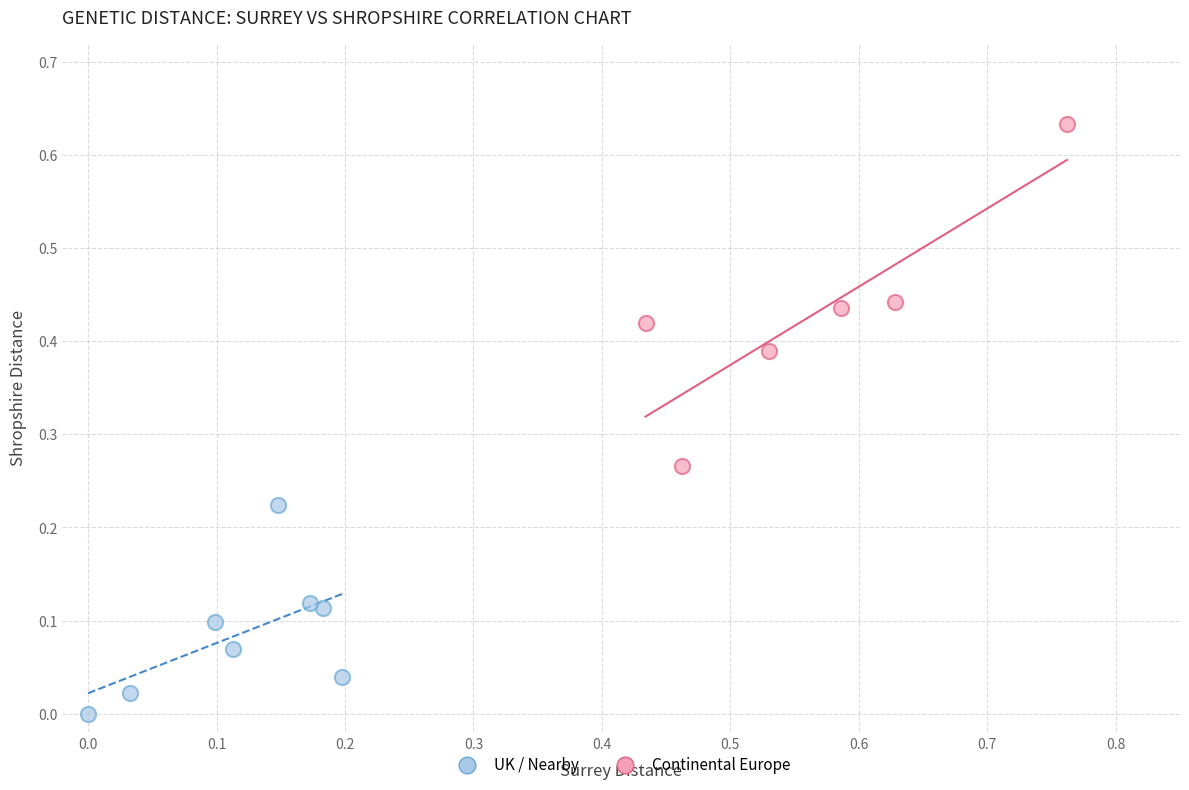

Which series has the largest Y range (max minus min)?

Continental Europe